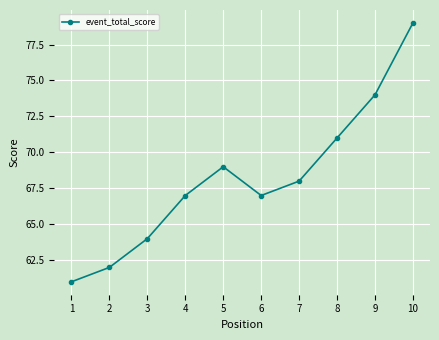

What is the value of the 3rd point from the left?

64